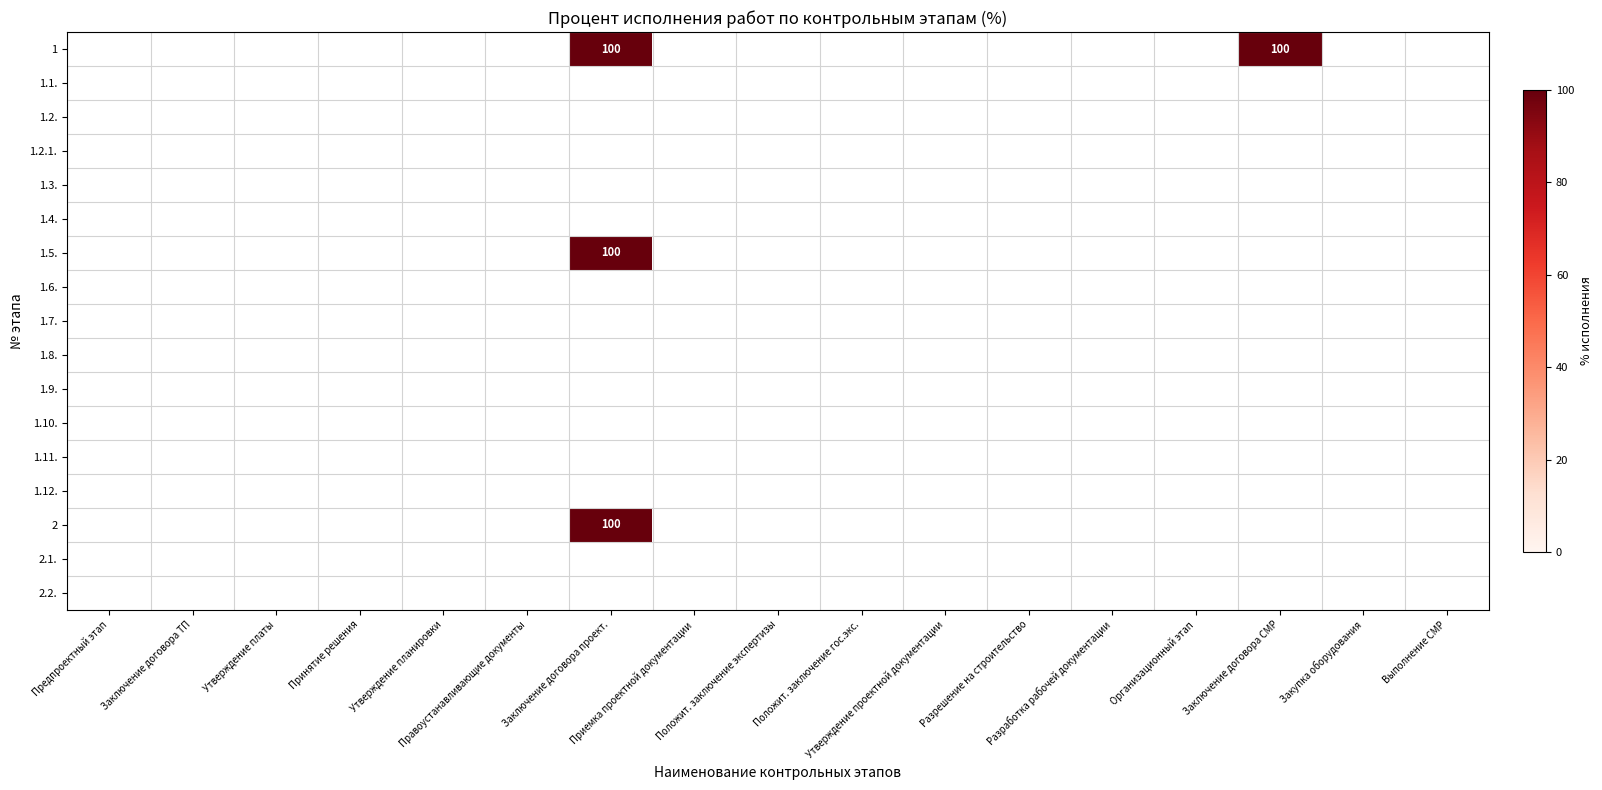

At Принятие решения, list the series in order from smallest to largest.

1, 1.1., 1.2., 1.2.1., 1.3., 1.4., 1.5., 1.6., 1.7., 1.8., 1.9., 1.10., 1.11., 1.12., 2, 2.1., 2.2.